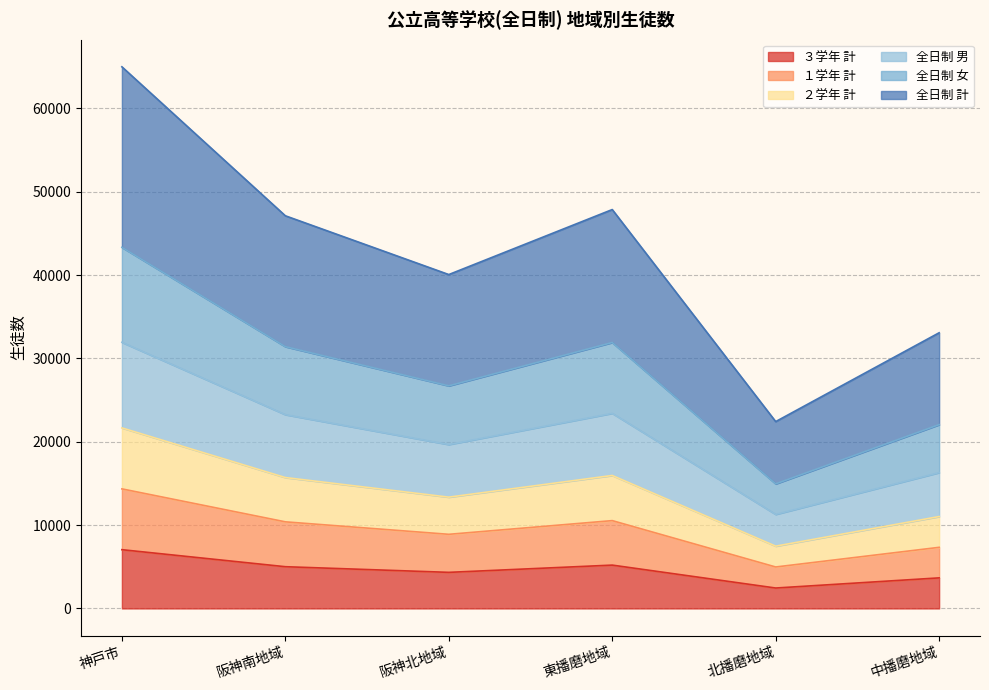

Is it true that １学年 計 equals 10422 at 神戸市?

False